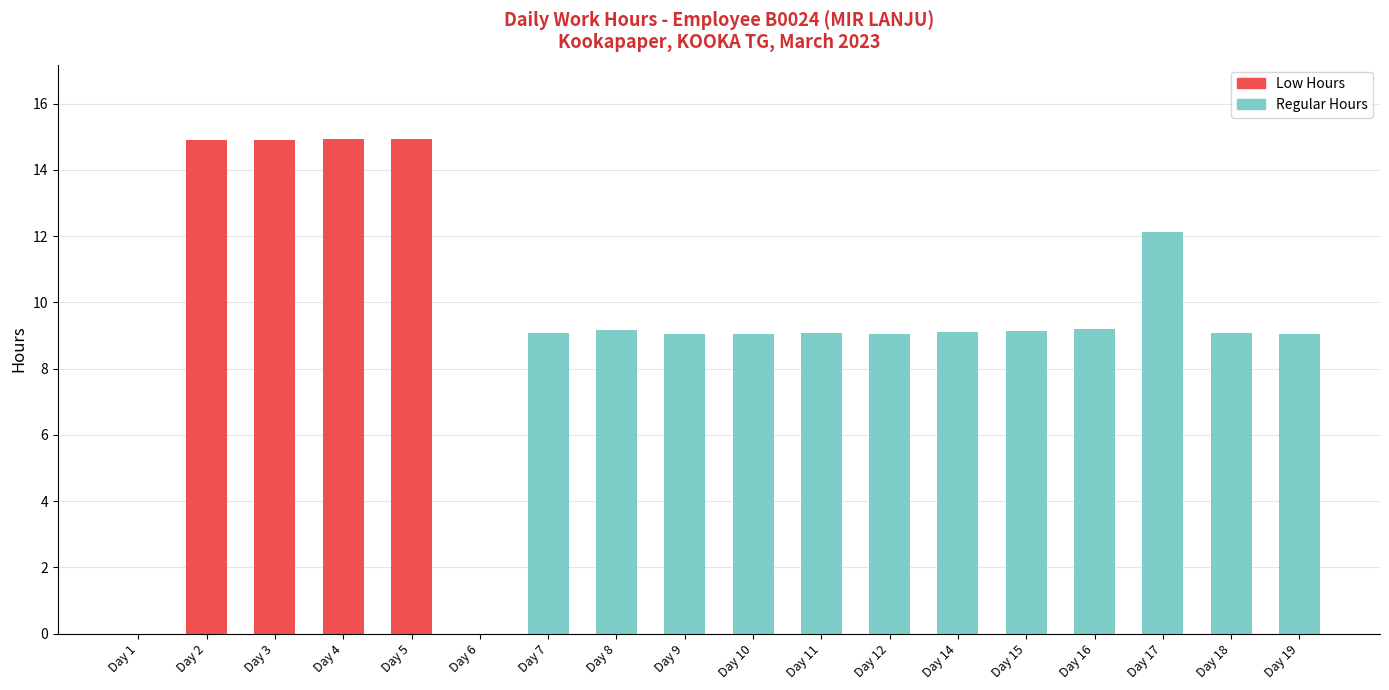

What is the highest value of the Low Hours series?

14.9